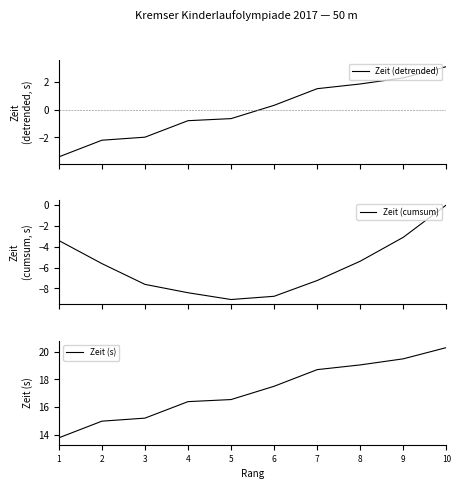

At which label is Zeit (cumsum) closest to -4?

1